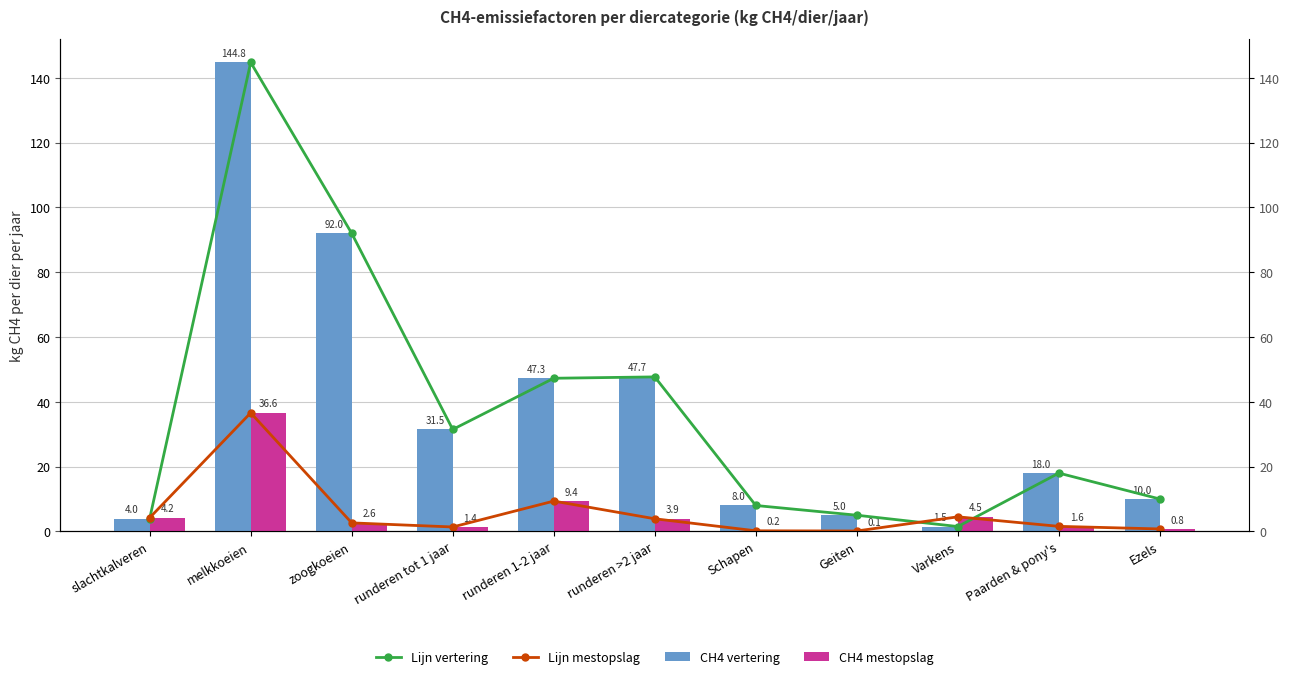

Rank the series by their maximum value, from lowest to highest.

Lijn mestopslag, CH4 mestopslag, Lijn vertering, CH4 vertering